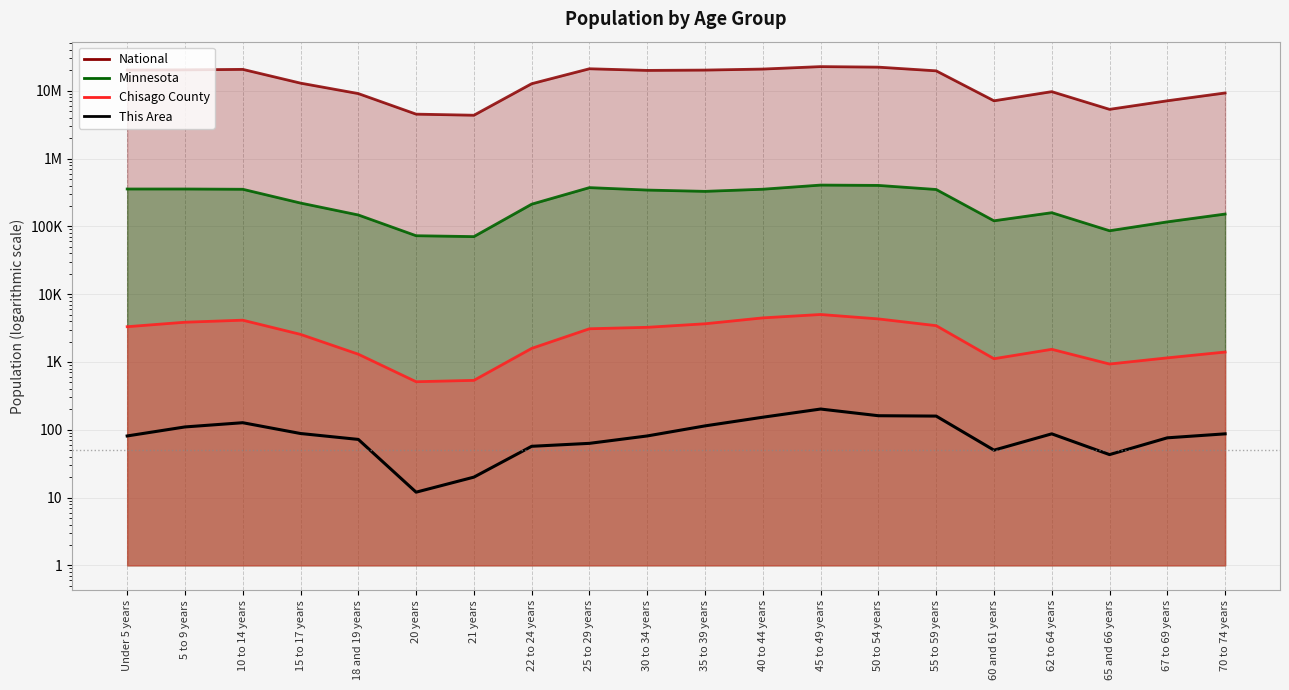

At which label does the data first exceed 87?

5 to 9 years